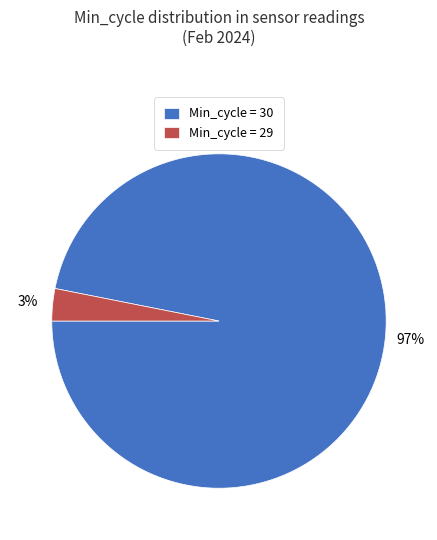

Do Min_cycle = 30 and Min_cycle = 29 together represent more than half of the pie?

Yes